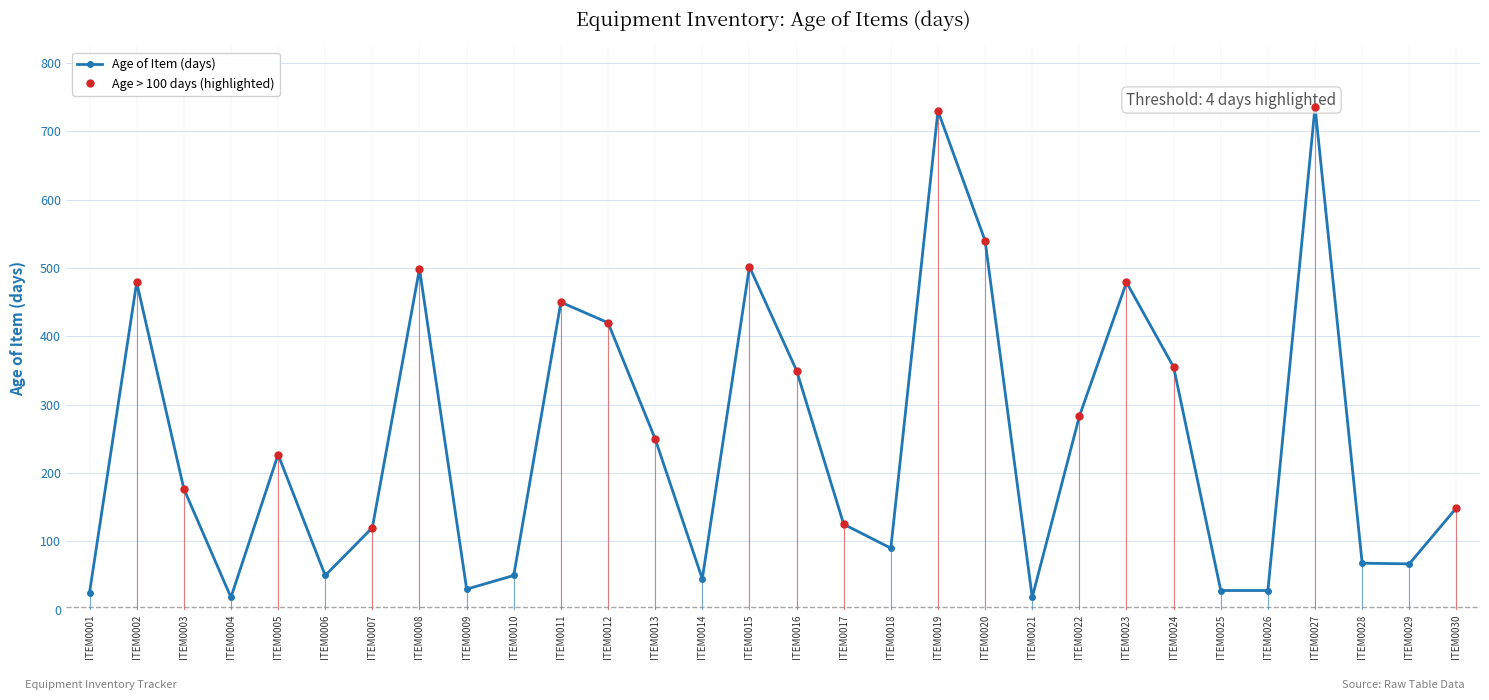

Where is the first local maximum?

ITEM0002